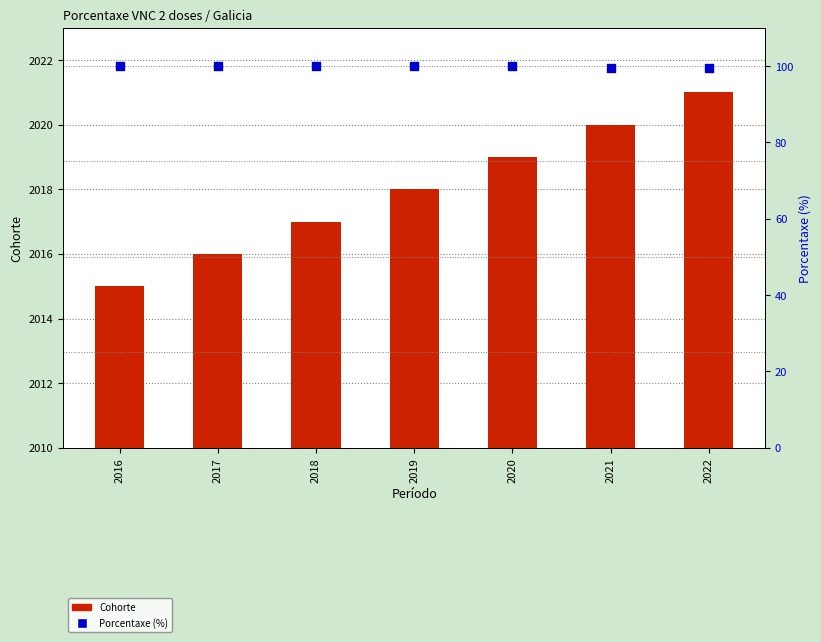

Which series has the largest total across all categories?

Cohorte